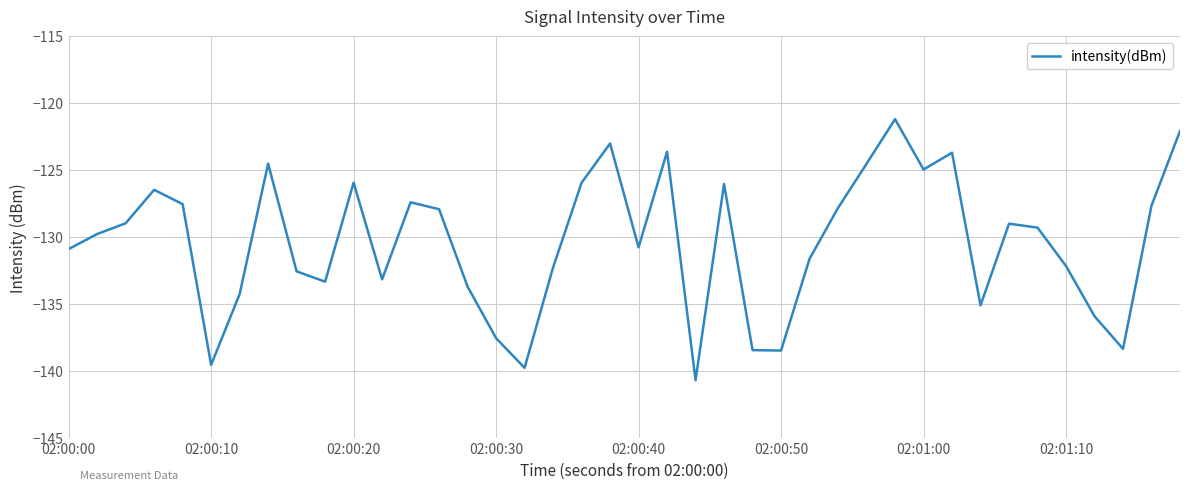

What is the greatest value displayed?

-121.2